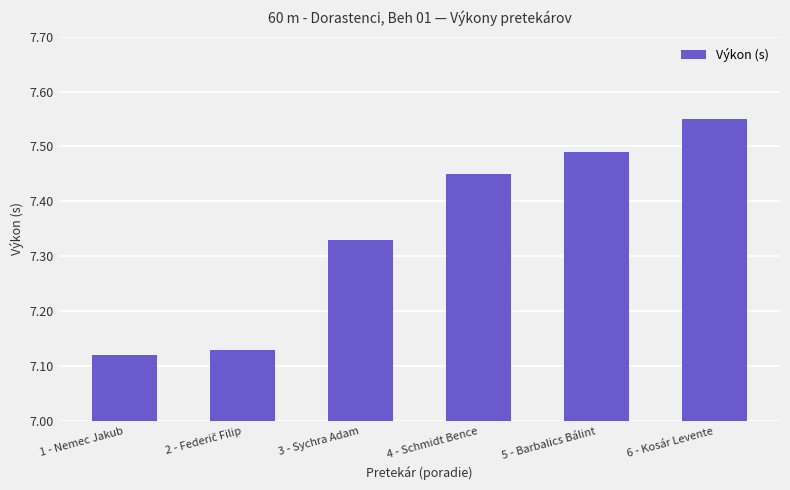

Is it true that the value at 6 - Kosár Levente is 4.7?

False